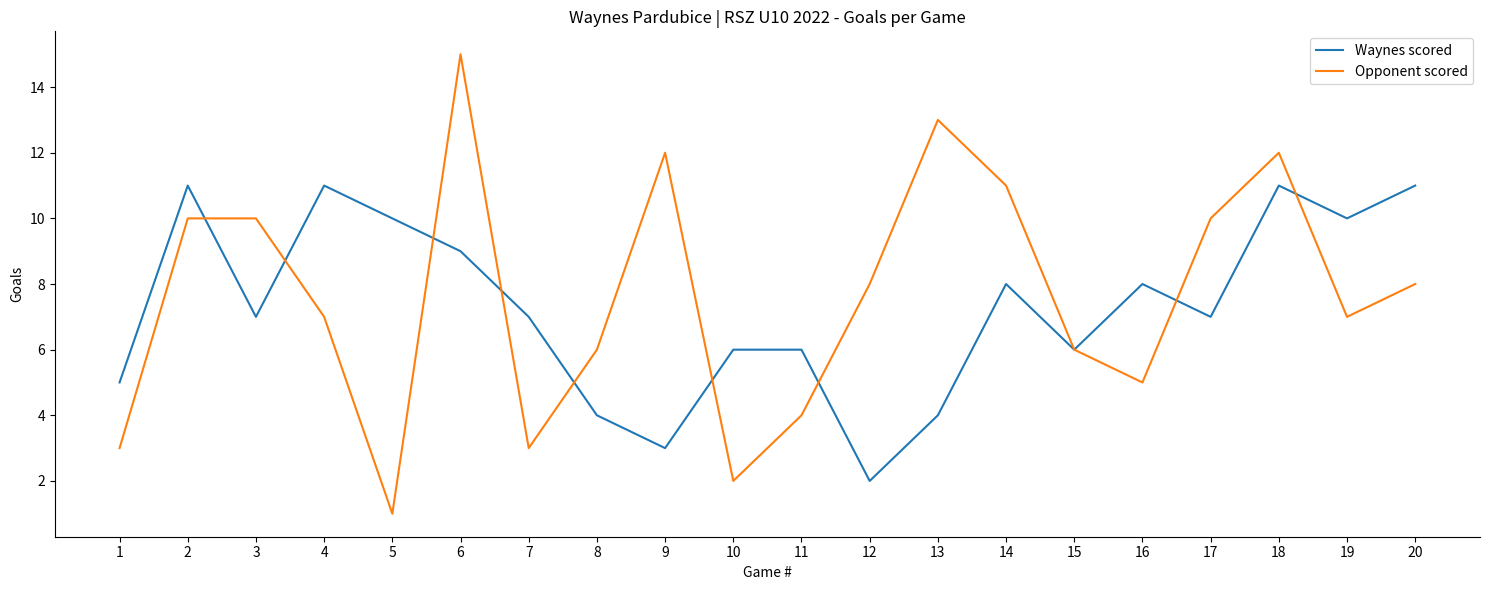

What is the sum of the Waynes scored values at 17 and 19?

17